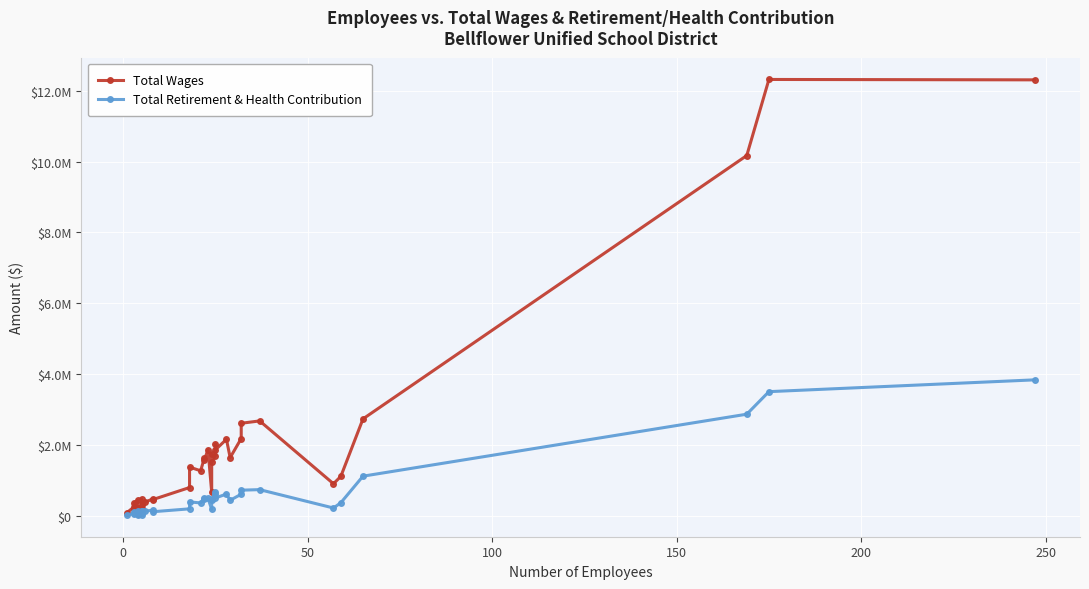

True or false: Total Retirement & Health Contribution has more than 2 interior local peaks.

True